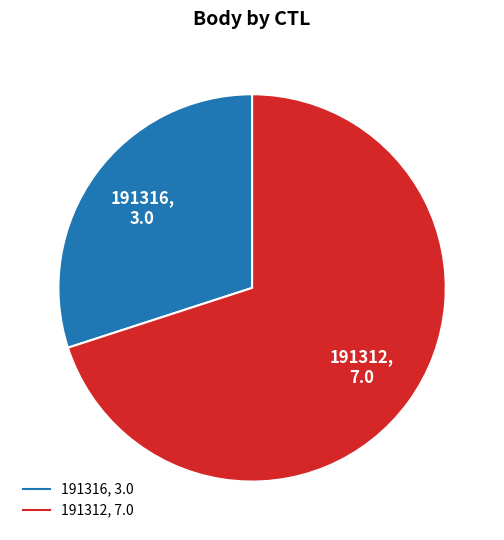

Rank the categories by value from highest to lowest.

191312, 191316